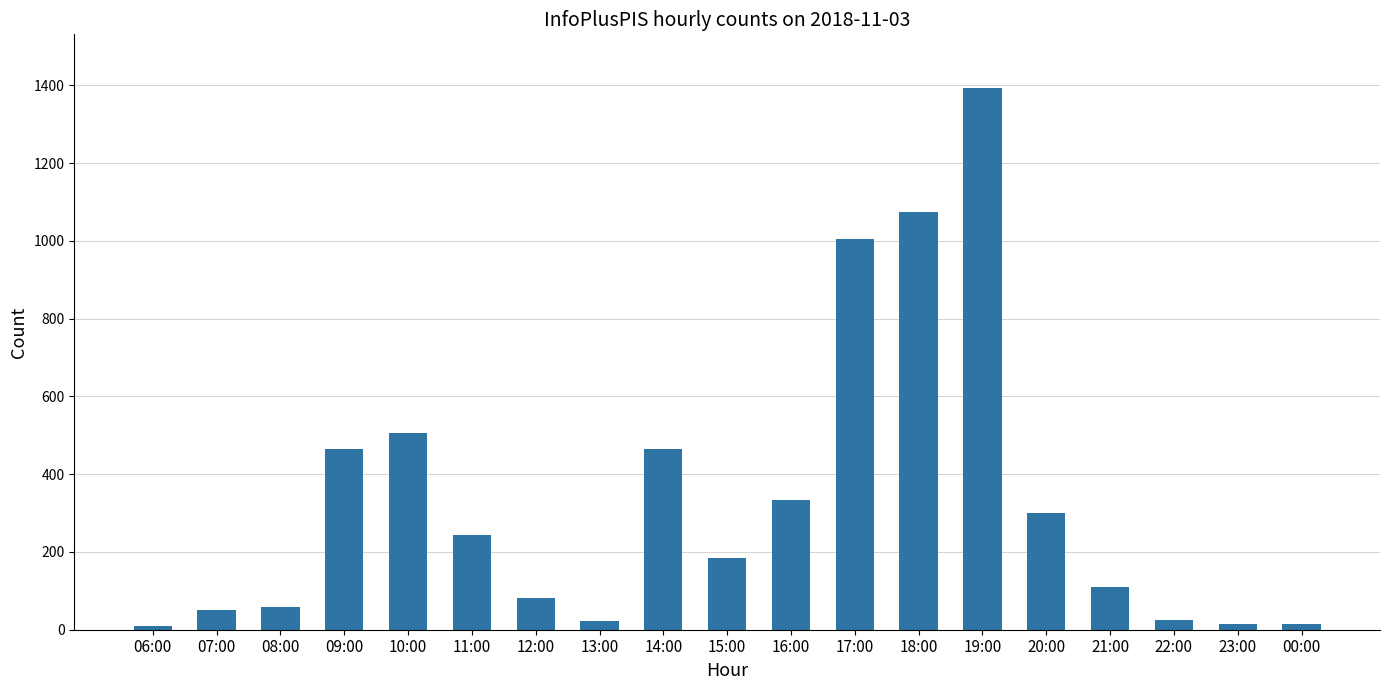

Where is the data nearest to the value 700?

10:00